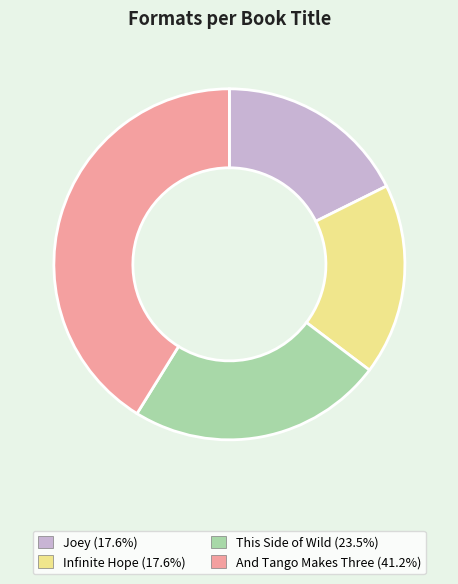

Count the number of slices in the pie.

4